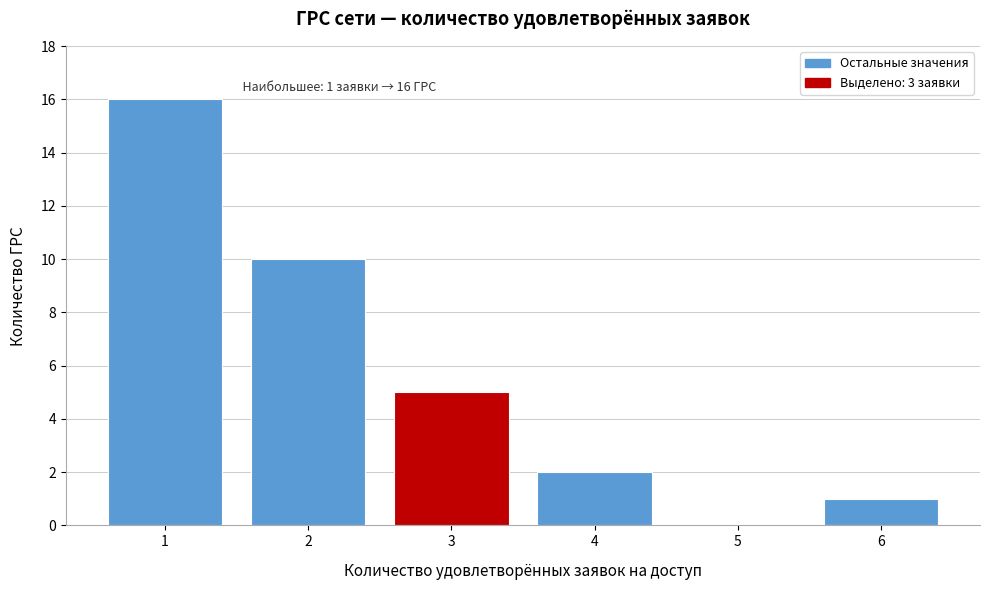

Reading right to left, list all the values displayed in this chart.

6=1	5=0	4=2	3=5	2=10	1=16